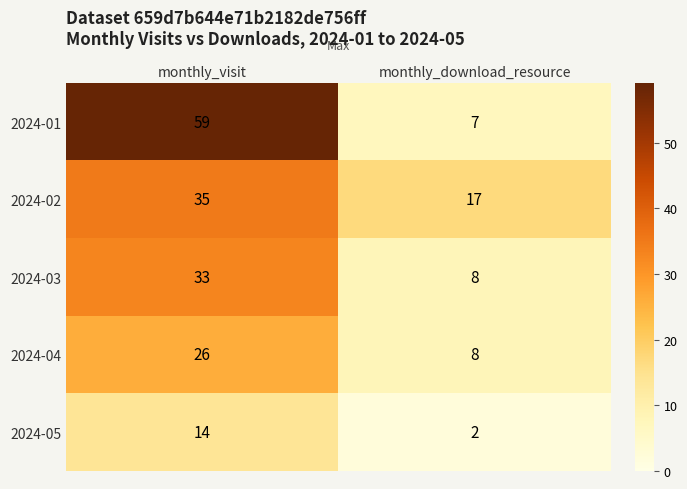

Is it true that 2024-03 equals 33 at monthly_visit?

True